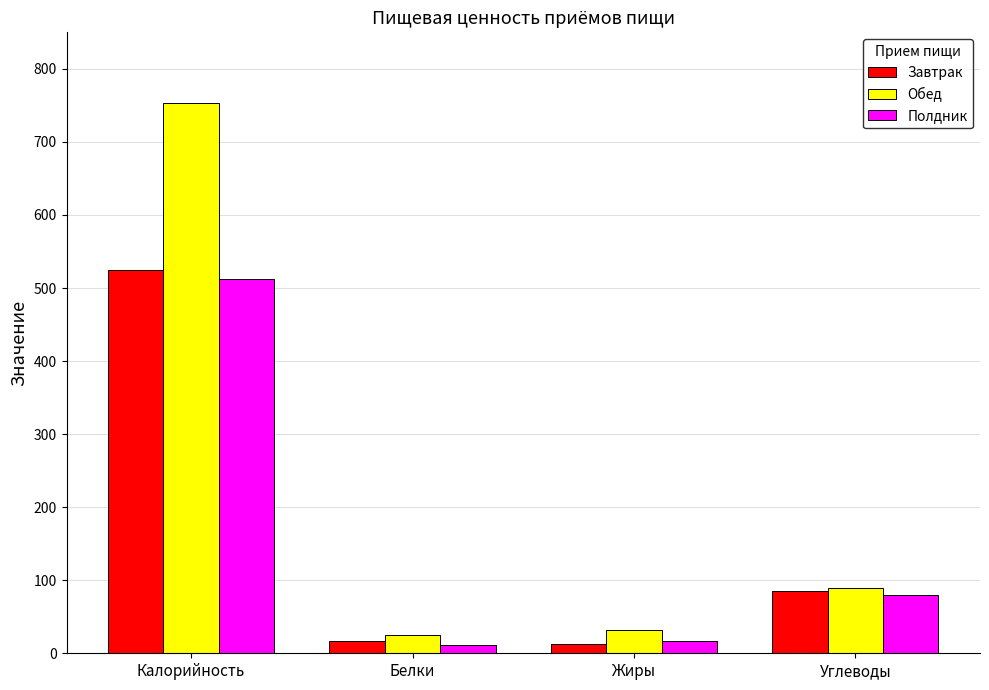

What is the label of the 2nd bar from the right?

Жиры